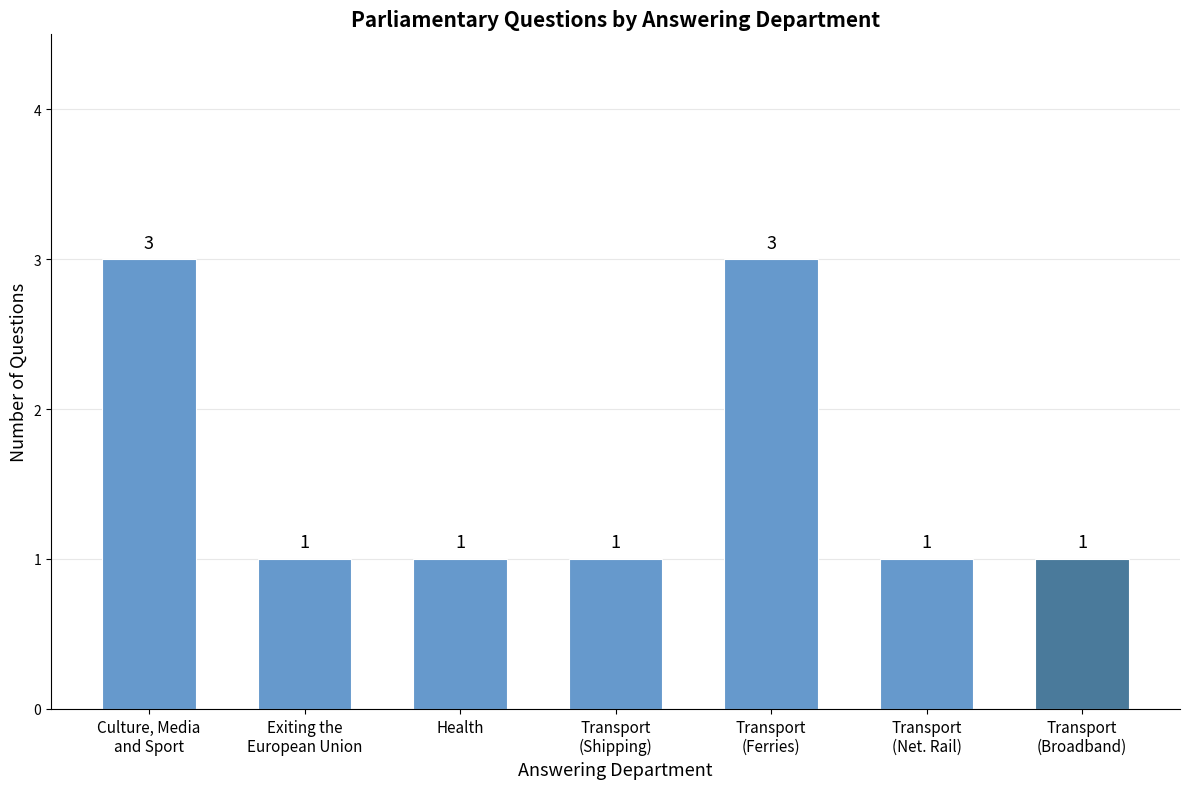

What position from the right is Health?

5